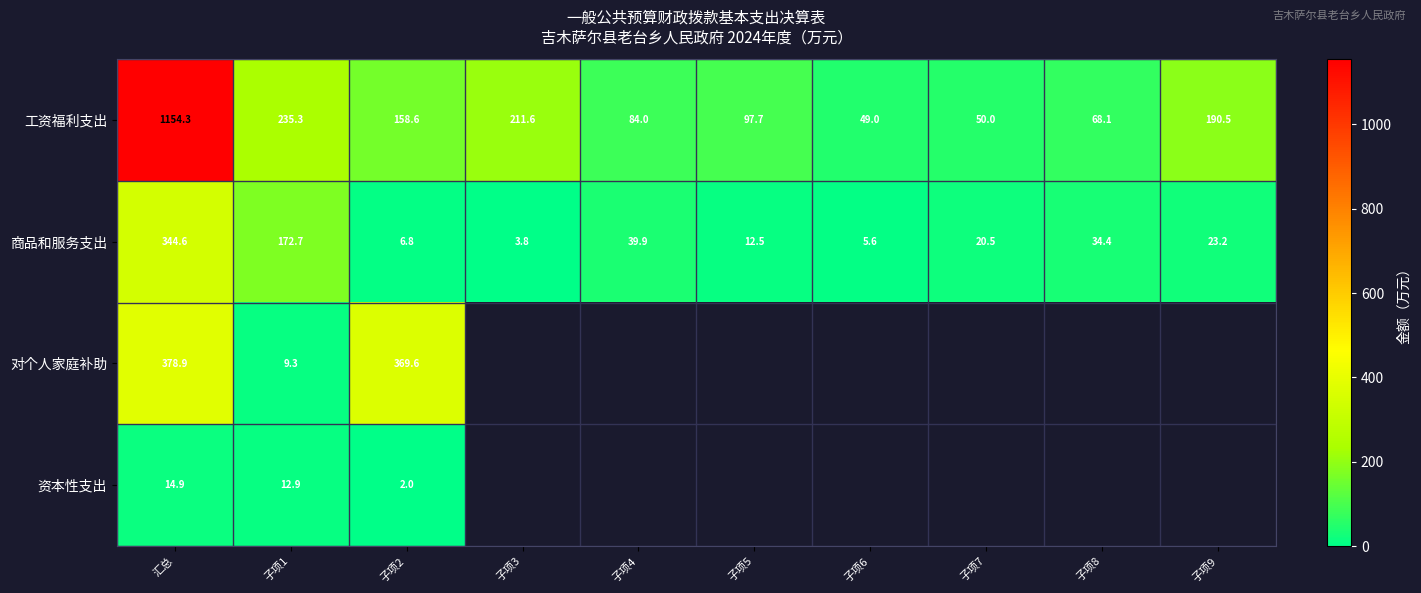

Is the value of 工资福利支出 at 子项9 greater than the value of 商品和服务支出 at 子项1?

Yes